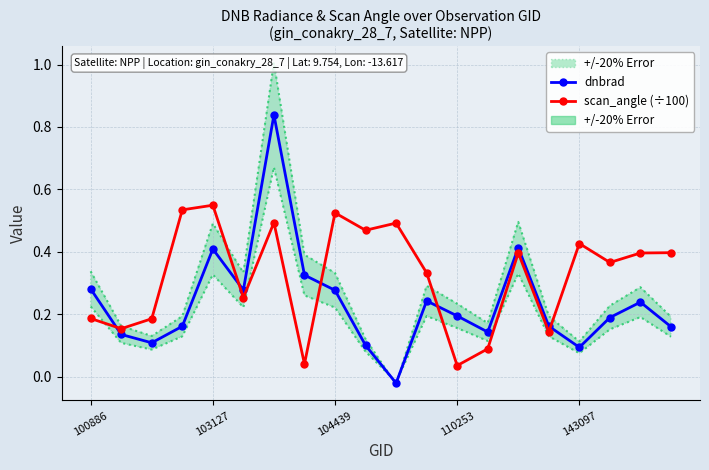

At how many categories does at least one series exceed 0?

20